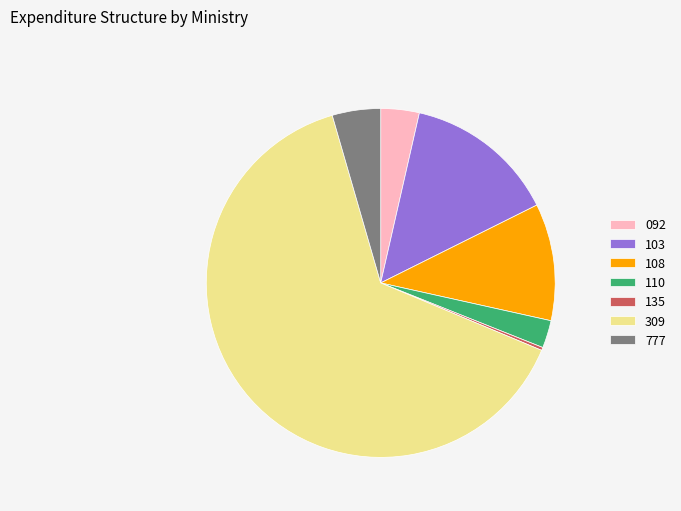

Which has a higher value, 309 or 103?

309